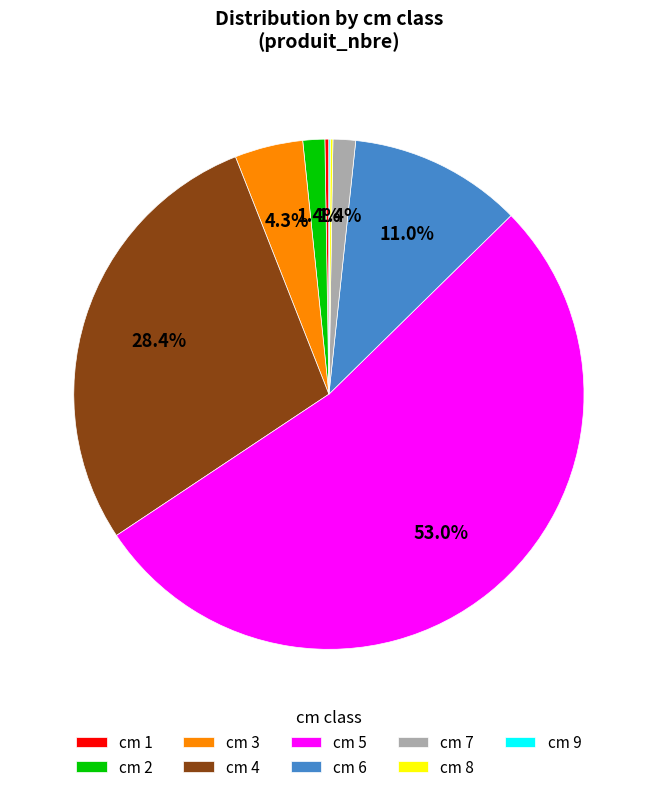

Combined, do cm 6 and cm 5 account for over 50%?

Yes